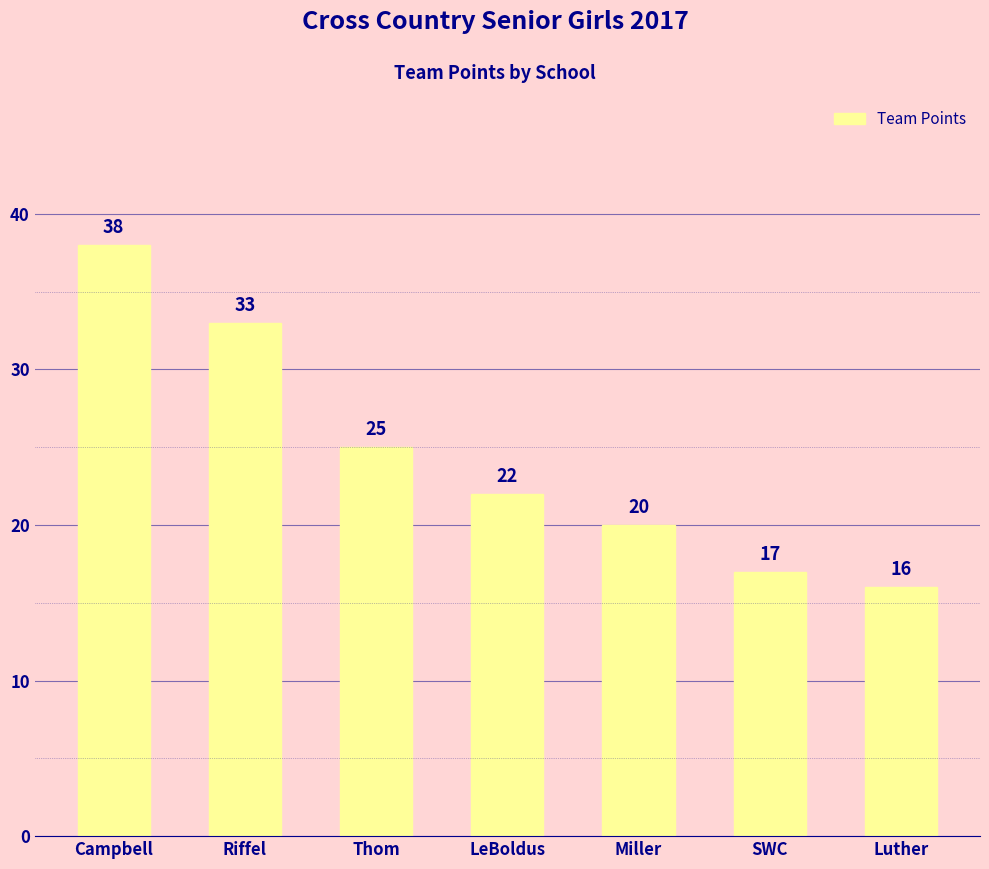

Reading right to left, what are all the values shown in this chart?

Luther=16	SWC=17	Miller=20	LeBoldus=22	Thom=25	Riffel=33	Campbell=38